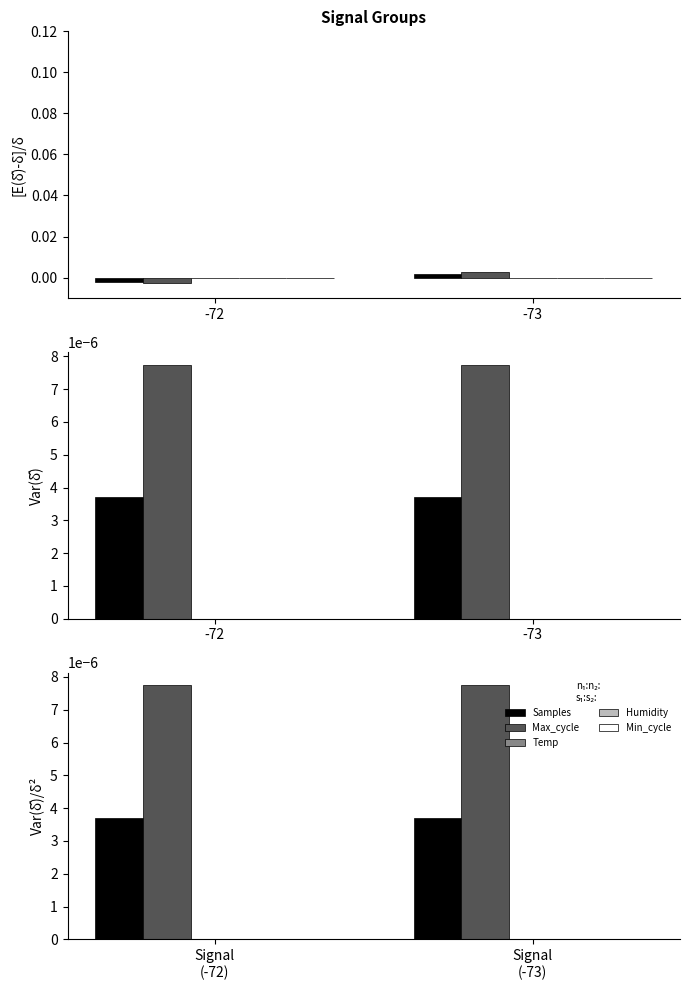

Is the value of Samples at -73 greater than the value of Humidity at -73?

Yes